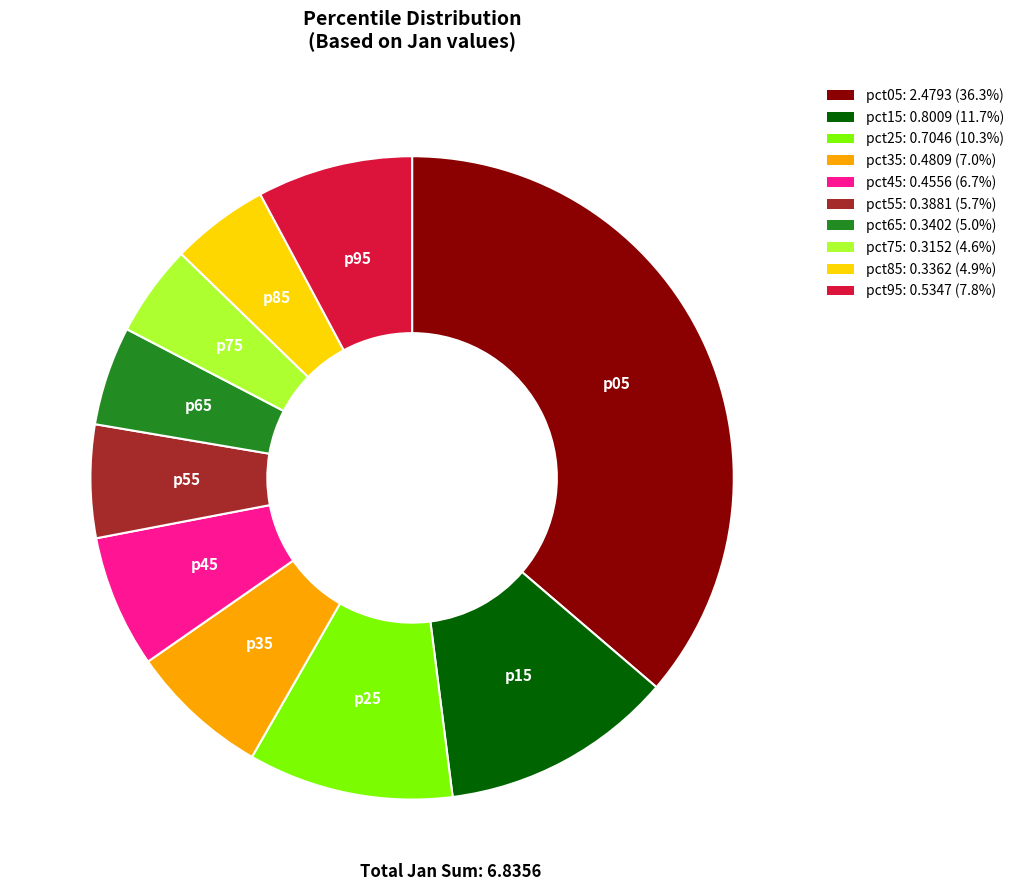

Do pct75 and pct15 together represent more than half of the pie?

No